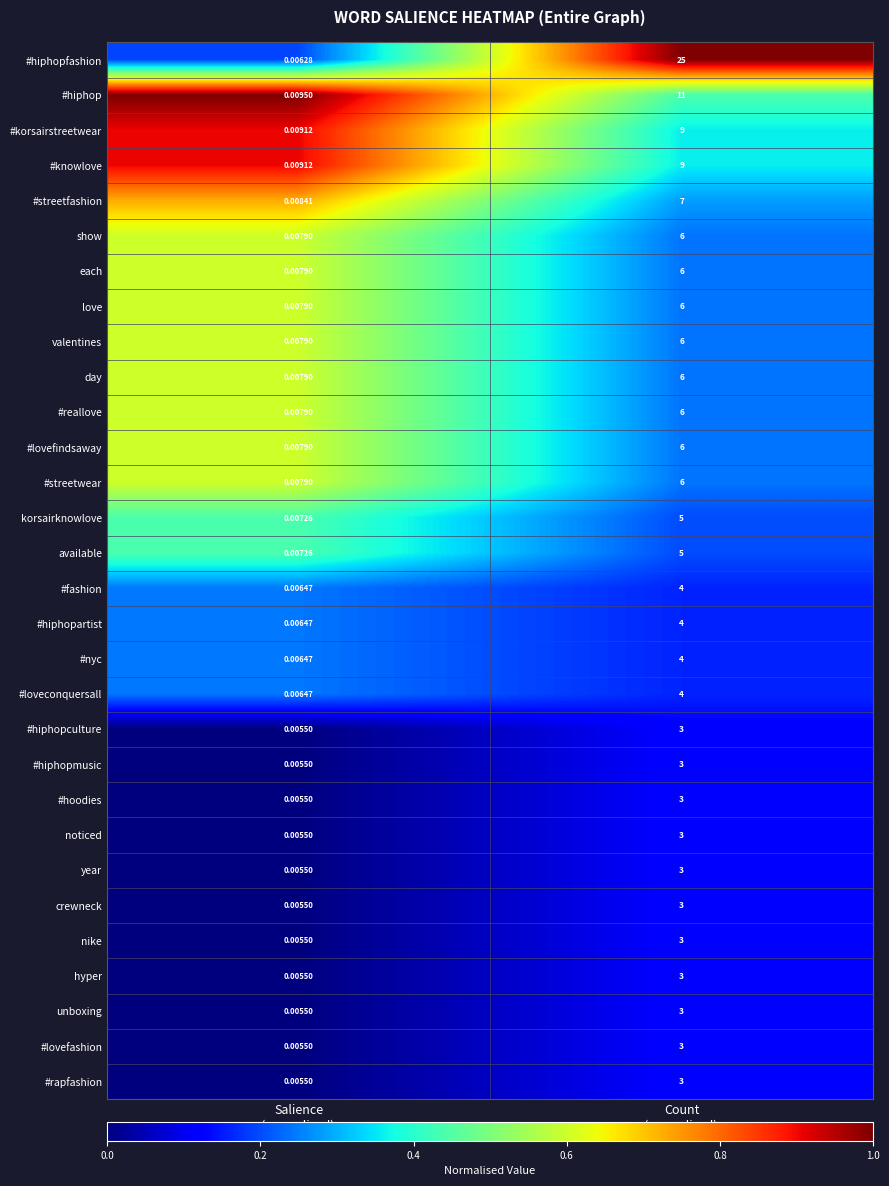

Which series has the largest total across all categories?

#hiphopfashion